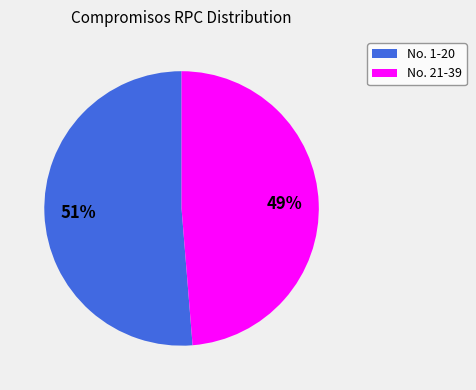

To the nearest percent, what is the average slice percentage?

50%